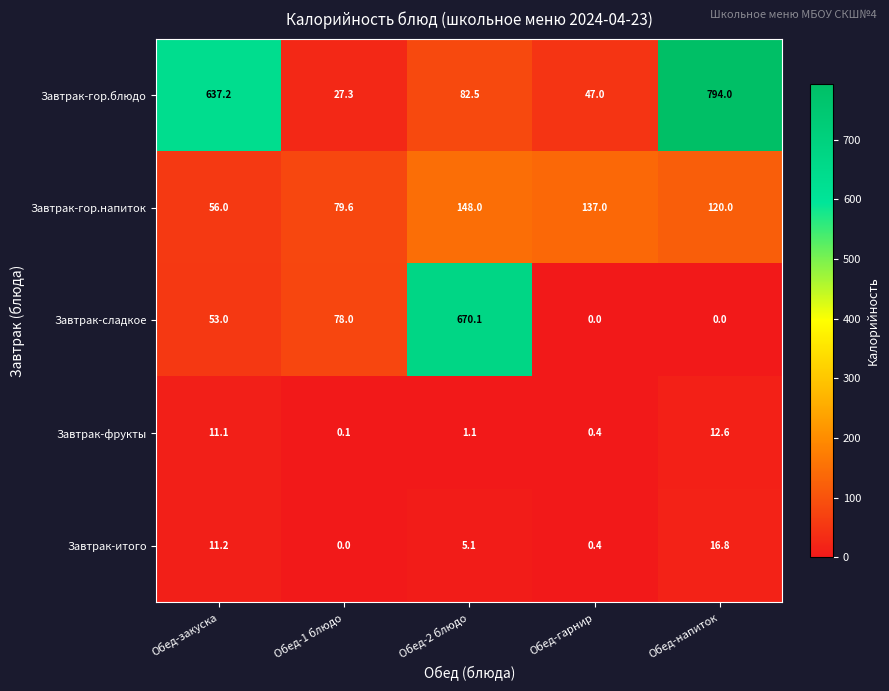

At which category does the chart reach its peak across all series?

Обед-напиток